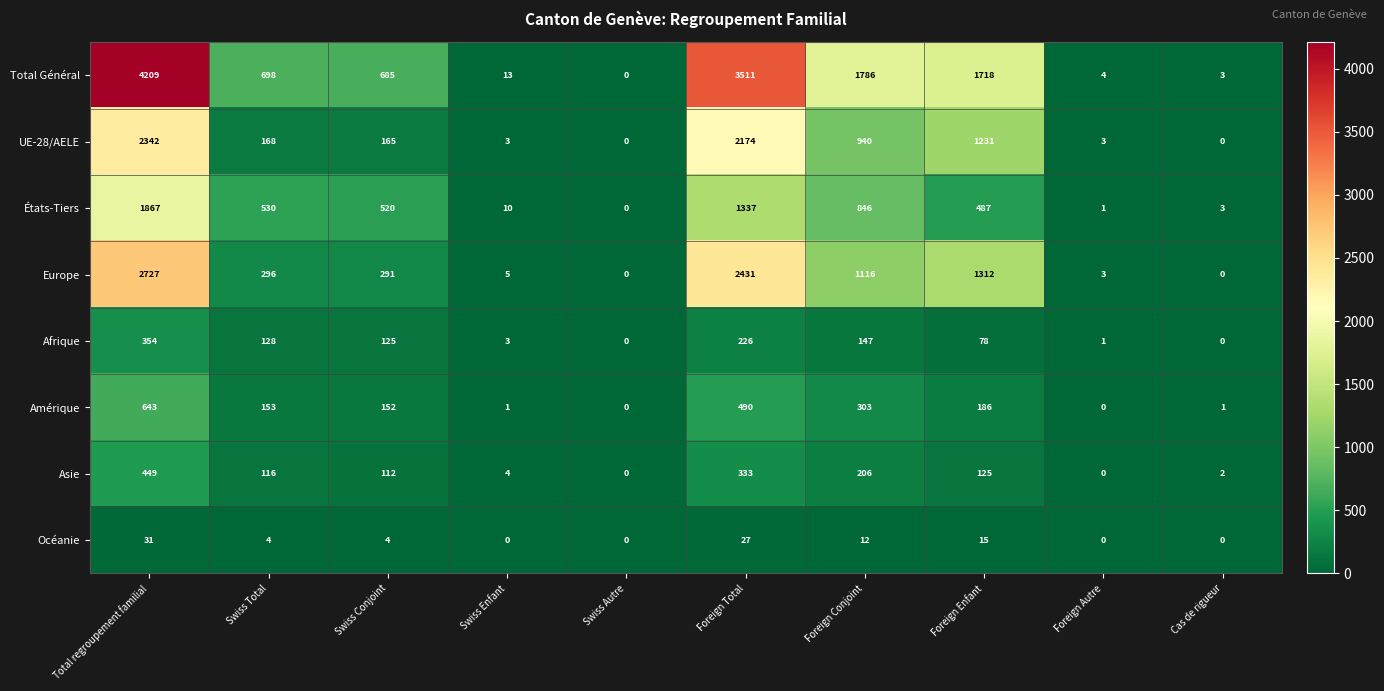

Which series has the largest total across all categories?

Total Général